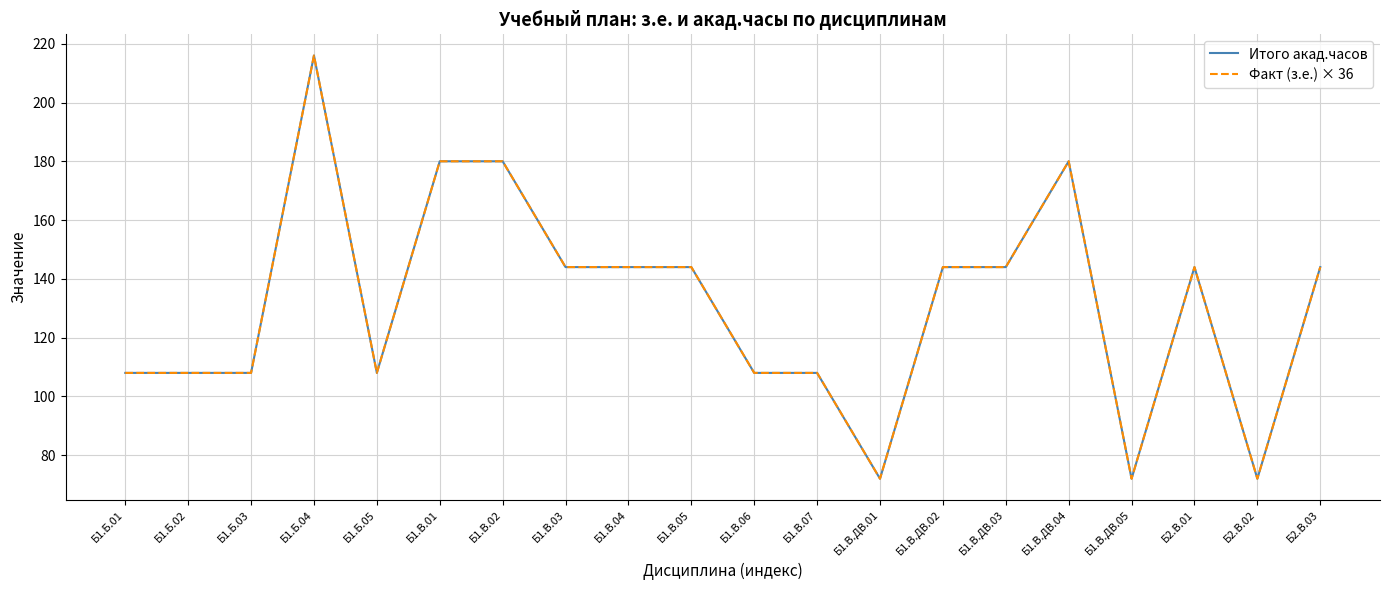

Reading left to right, what are all the values shown in this chart?

Итого акад.часов: 108	108	108	216	108	180	180	144	144	144	108	108	72	144	144	180	72	144	72	144
Факт (з.е.) × 36: 108	108	108	216	108	180	180	144	144	144	108	108	72	144	144	180	72	144	72	144